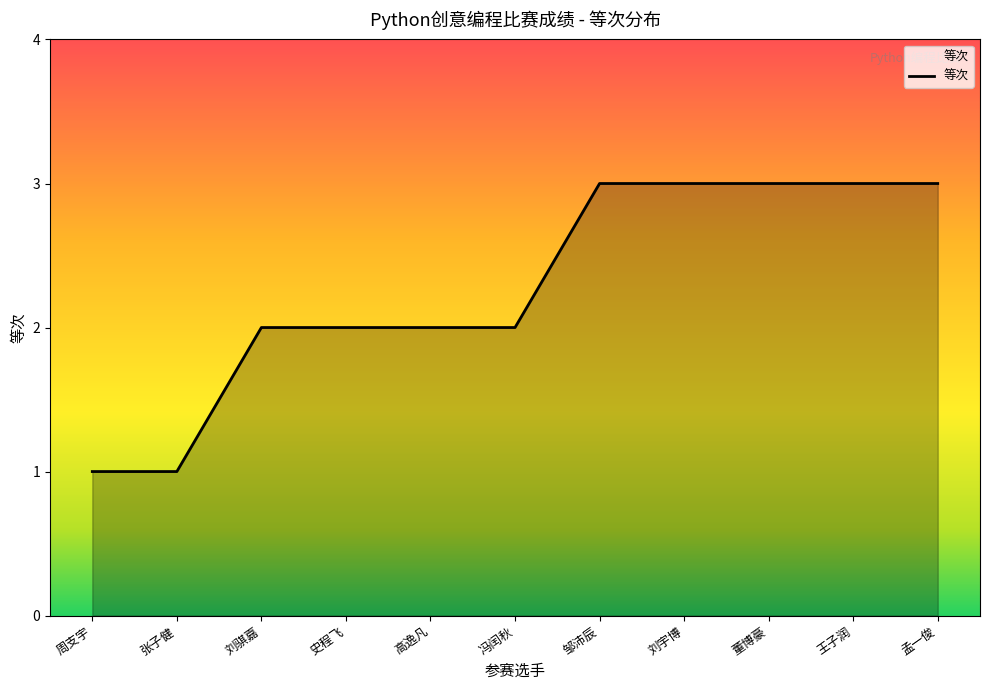

Is it true that the value at 王子润 is 5?

False